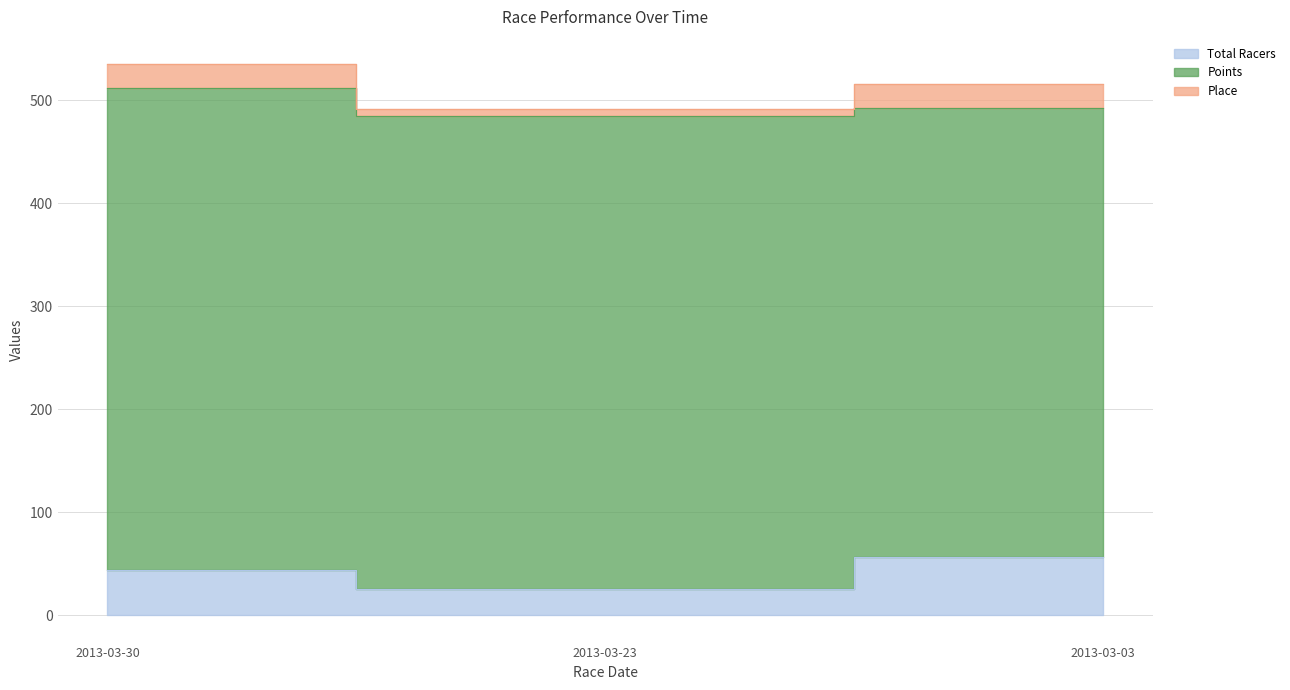

What is the sum of all Place values?

53.0